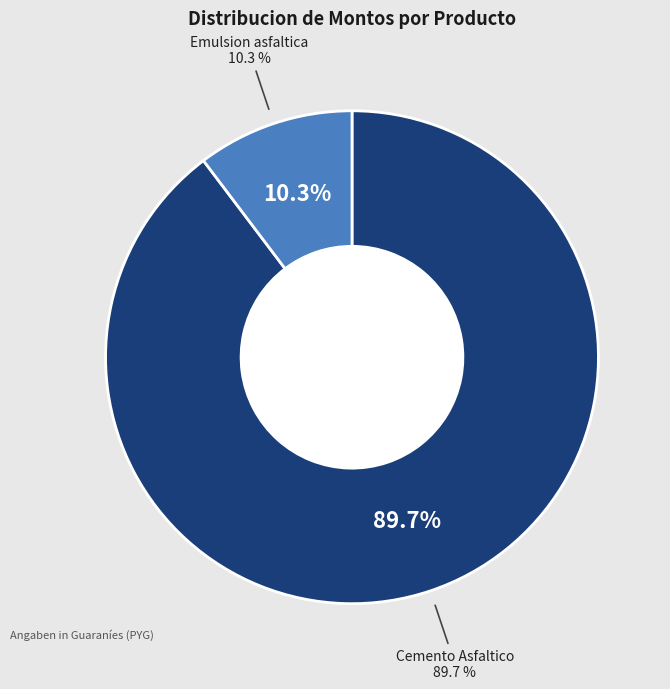

What portion of the pie excludes Emulsion asfaltica?

89.7%